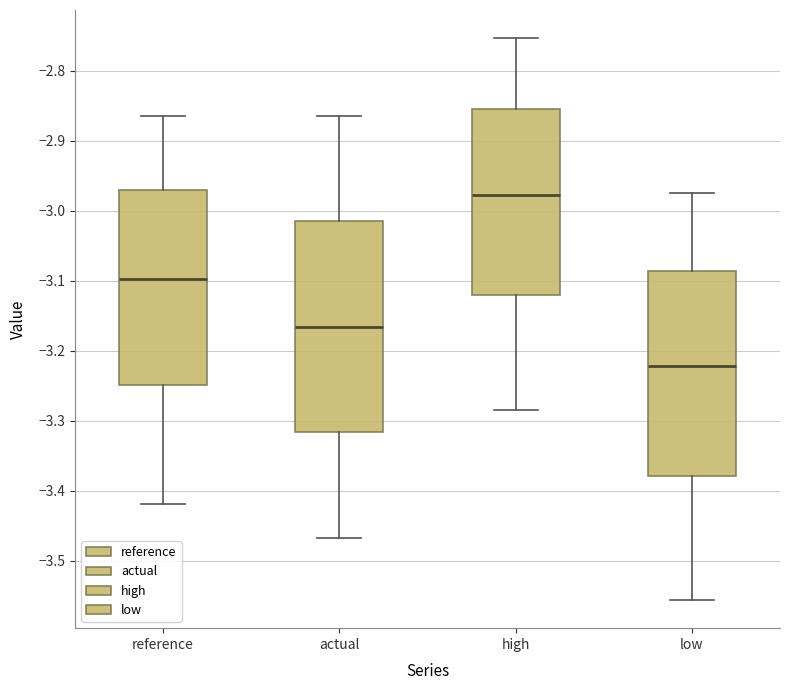

Reading left to right, transcribe this box plot: for each box, give where its median line is, the range the box spans, and where its two whiskers end, as read against the y-axis. The values are not printed on the chart, so give them approximately, as read against the axis.

reference: median -3.10, box -3.25 to -2.97, whiskers -3.42 to -2.86
actual: median -3.17, box -3.32 to -3.01, whiskers -3.47 to -2.86
high: median -2.98, box -3.12 to -2.85, whiskers -3.28 to -2.75
low: median -3.22, box -3.38 to -3.09, whiskers -3.56 to -2.97